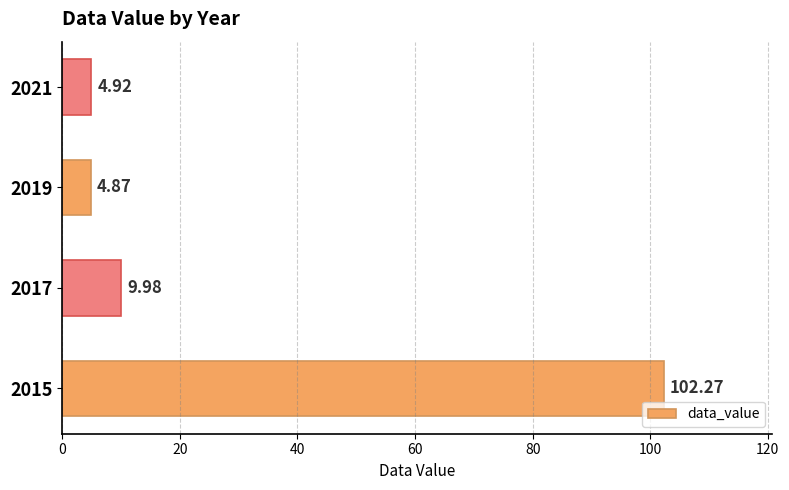

Rank the categories by value from highest to lowest.

2015, 2017, 2021, 2019